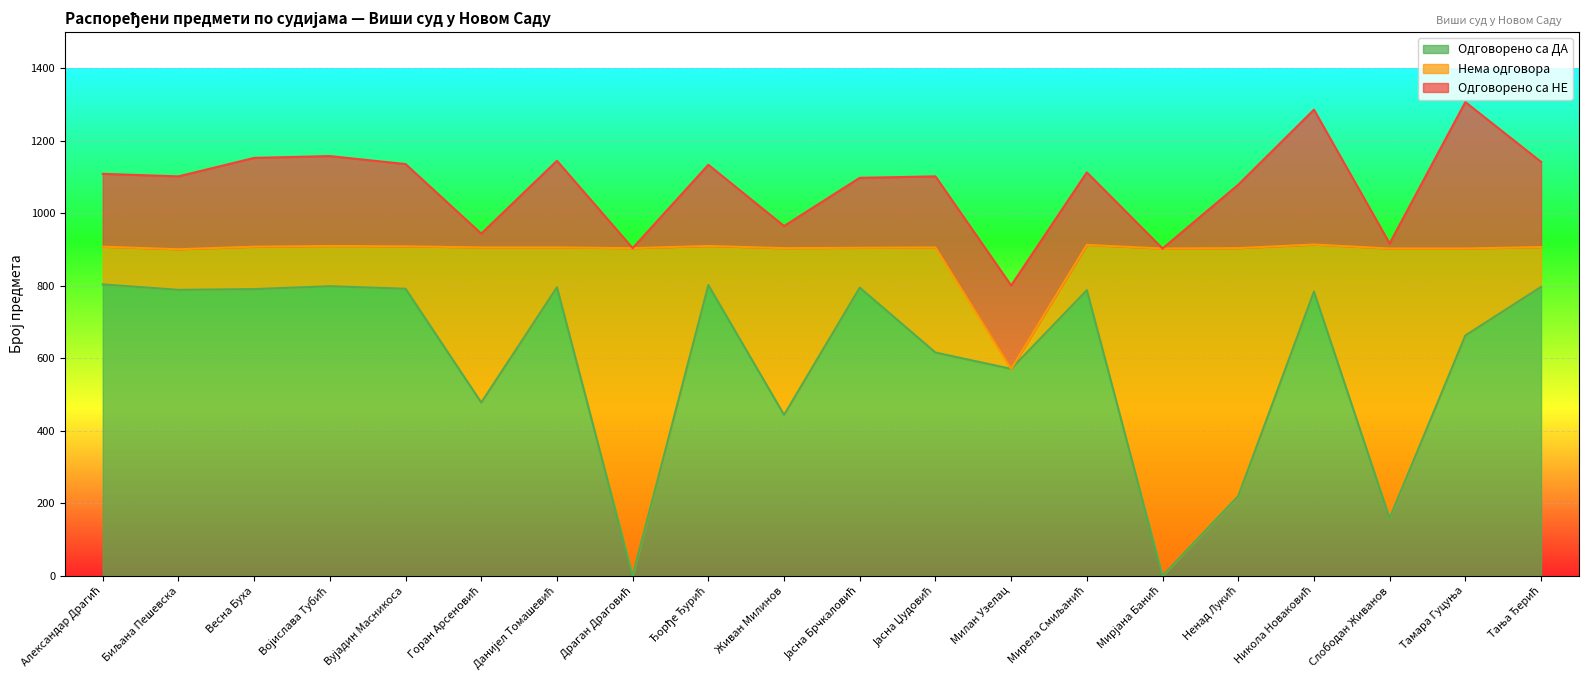

What is the difference between the maximum and minimum values in the Нема одговора series?

904